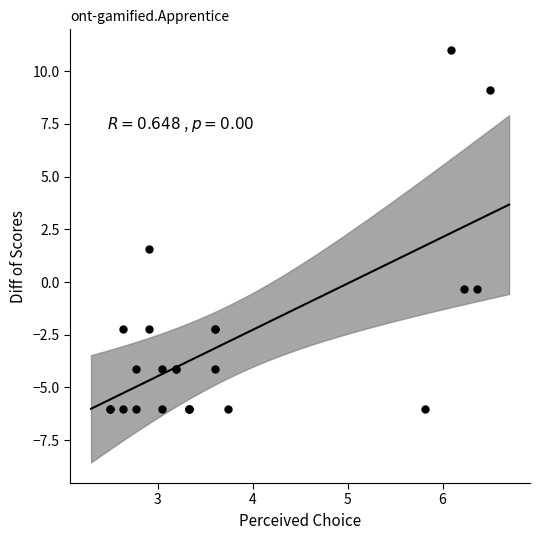

What Y value in the scatter plot is closest to 2?

1.6